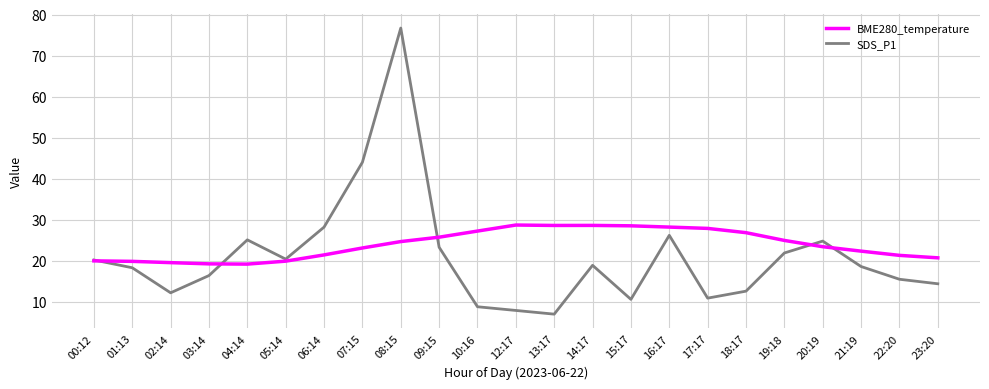

List the series in order of their peak value, lowest first.

BME280_temperature, SDS_P1